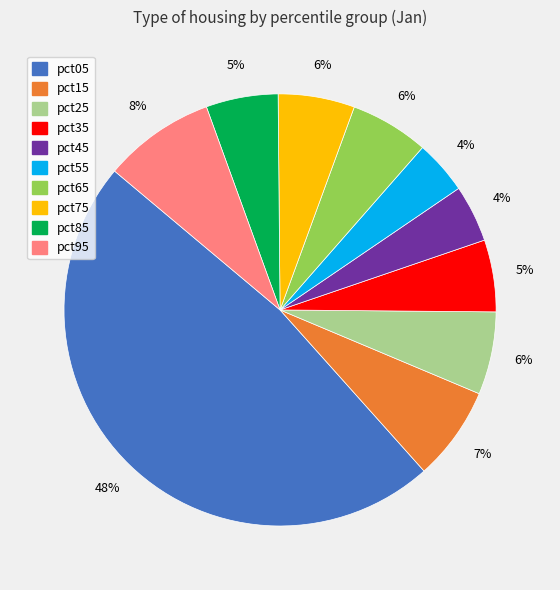

To the nearest percent, what percentage of the pie is pct95?

8%